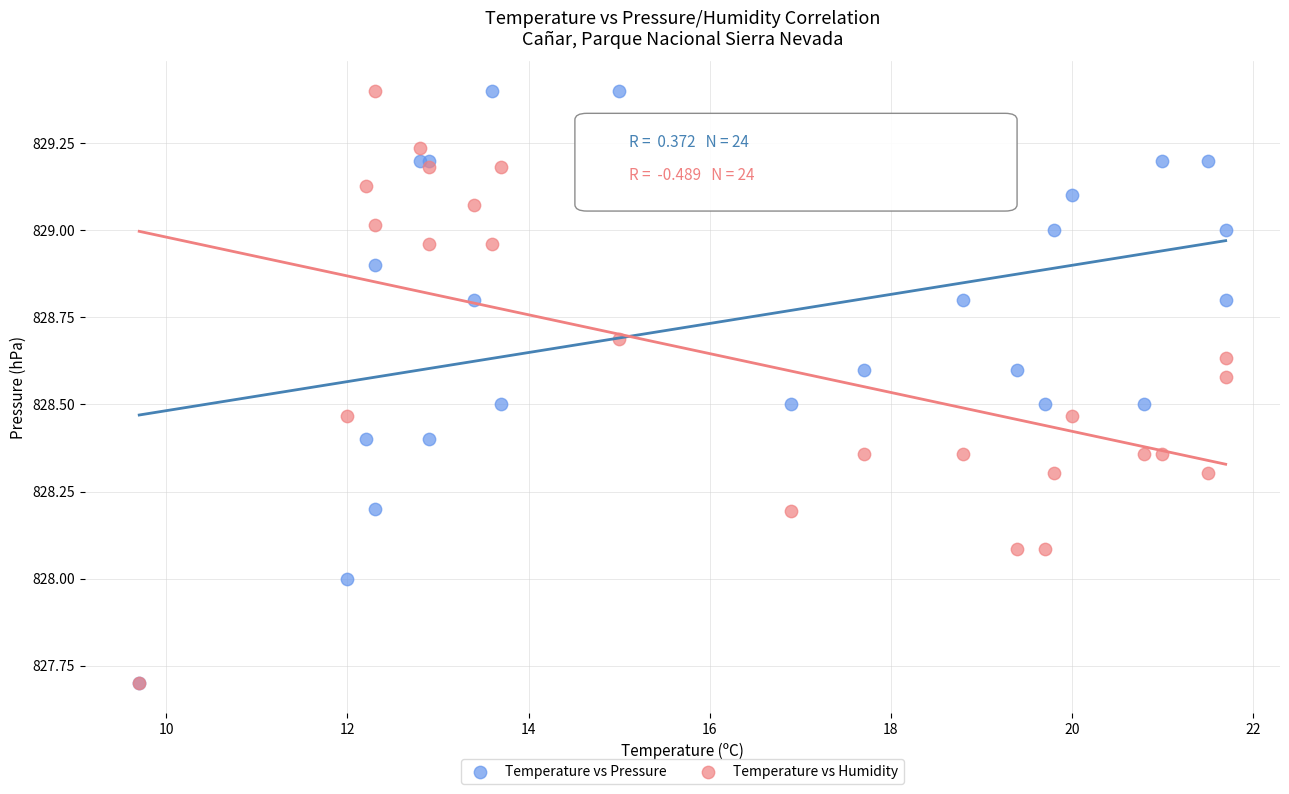

What are all the series names shown in the legend?

Temperature vs Pressure, Temperature vs Humidity